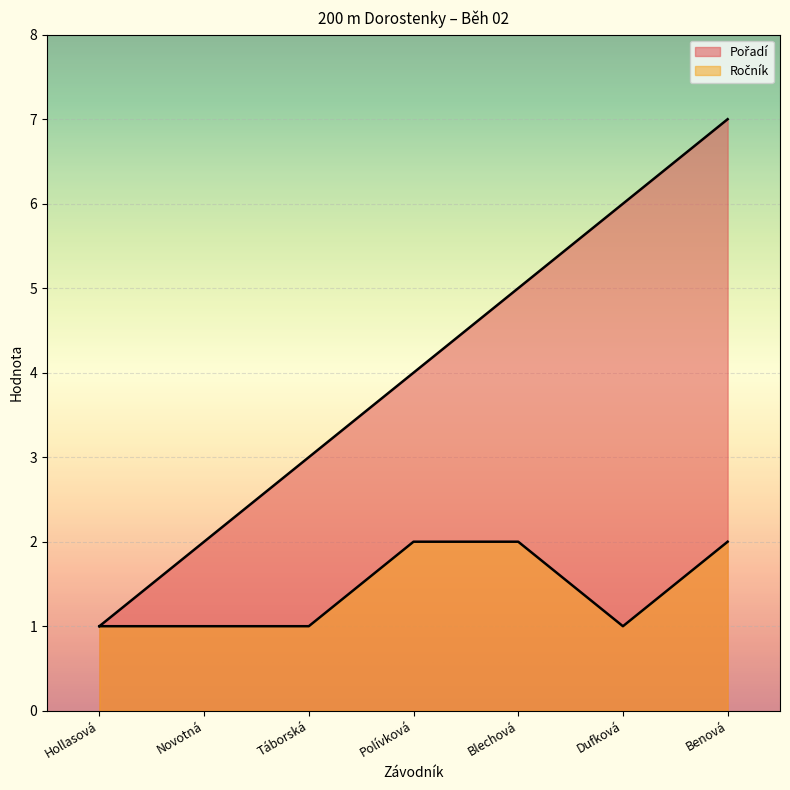

What is the label of the 4th point from the left?

Polívková